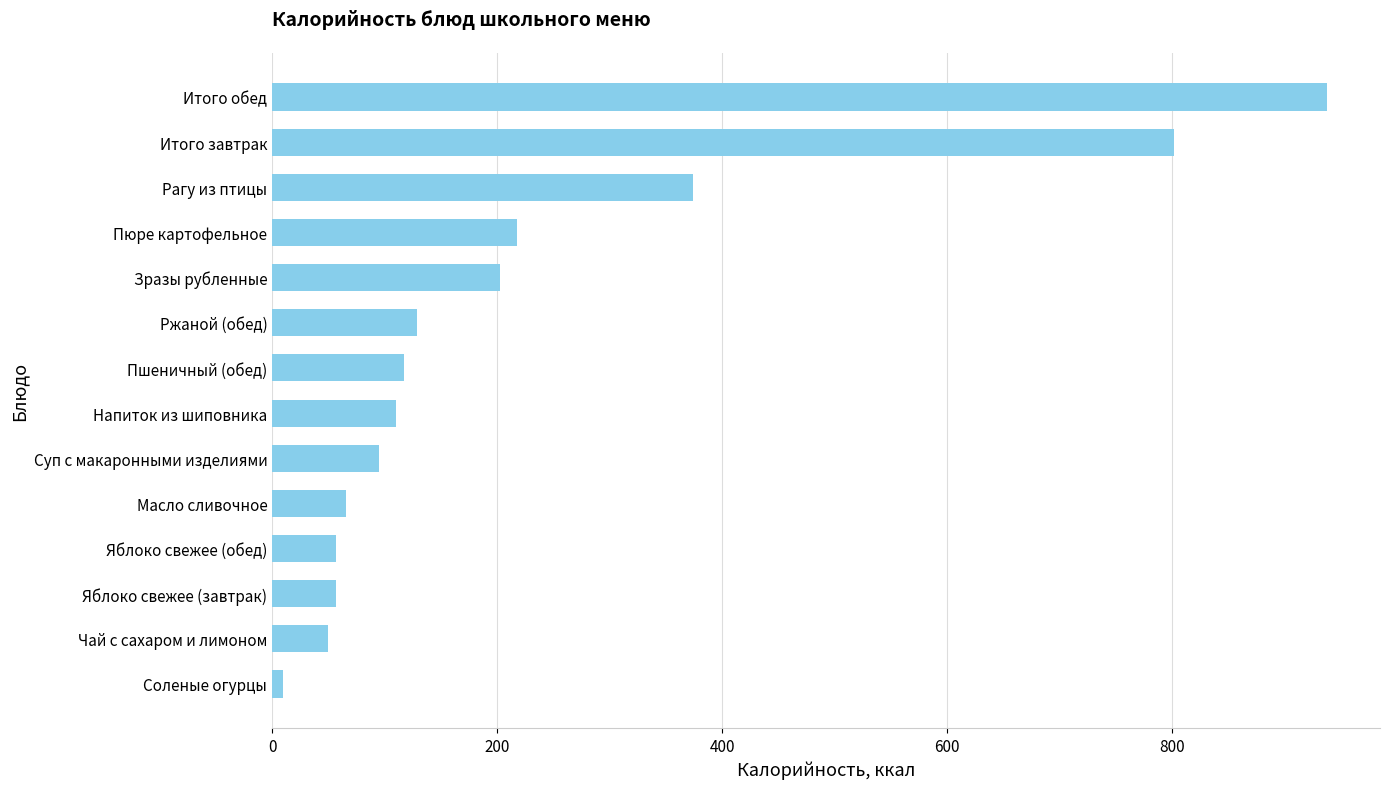

The chart shows a value of 95.2 at Суп с макаронными изделиями. True or false?

True